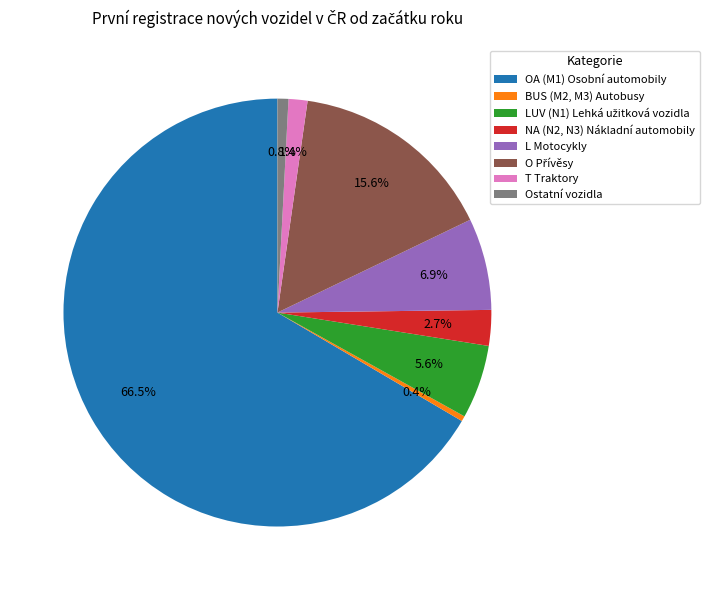

What is the largest slice in the pie chart?

OA (M1) Osobní automobily